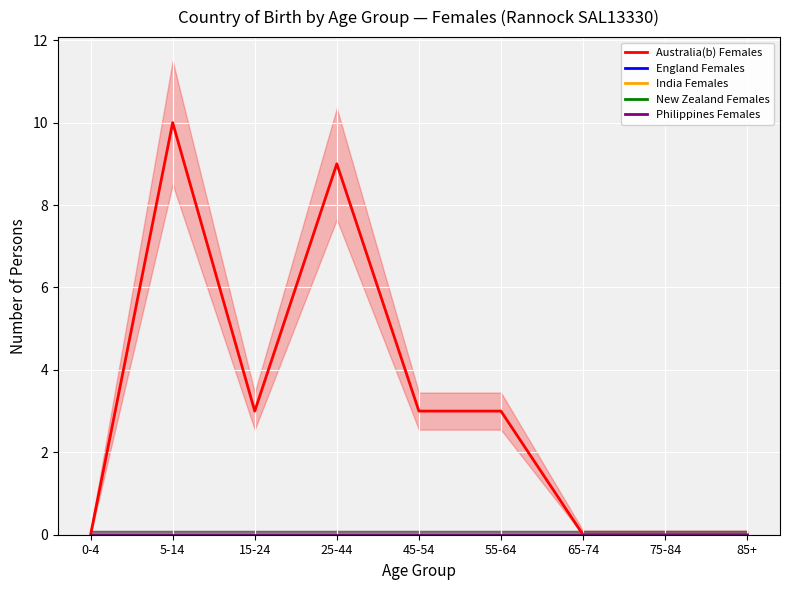

Which series has the largest total across all categories?

Australia(b) Females